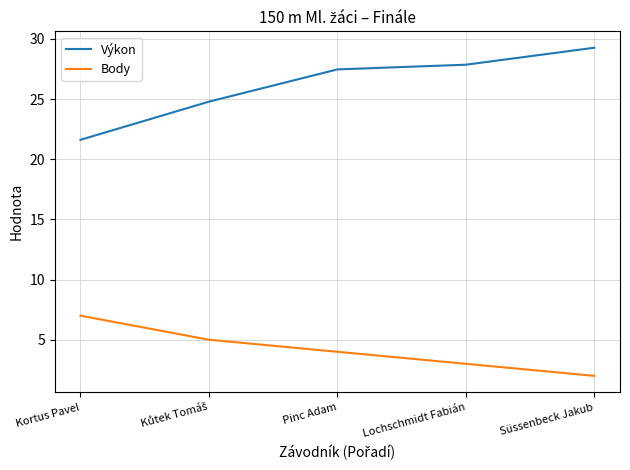

What is the difference between the maximum and second lowest values in the Body series?

4.0